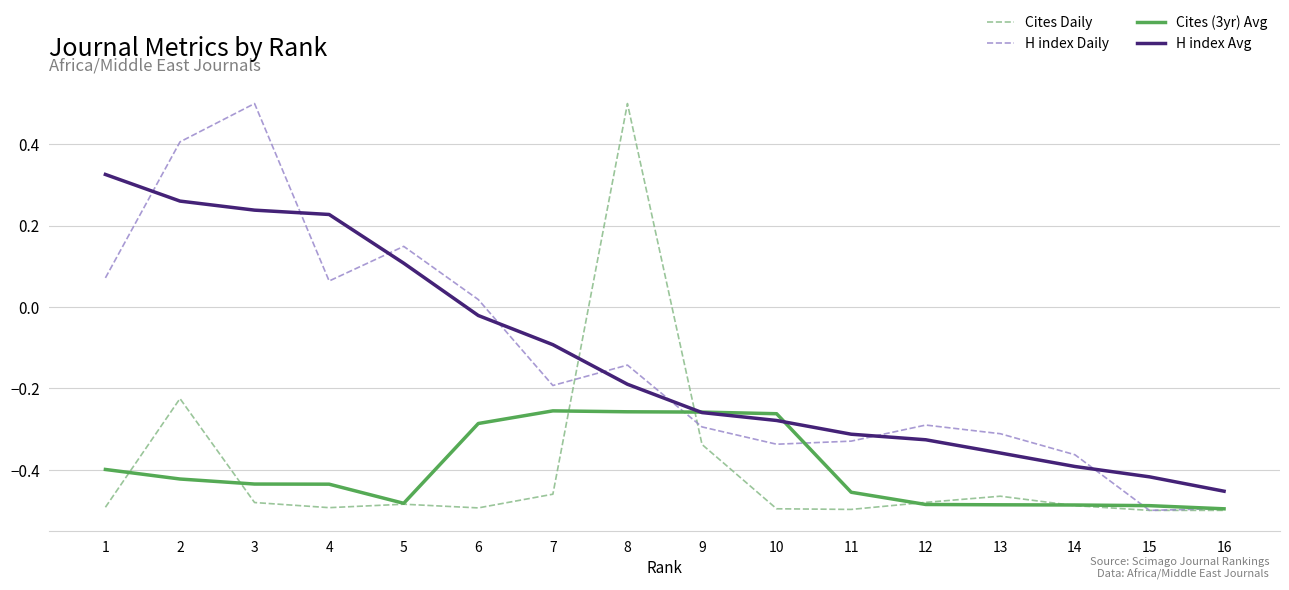

Which series changed the most between 11 and 15?

H index Daily